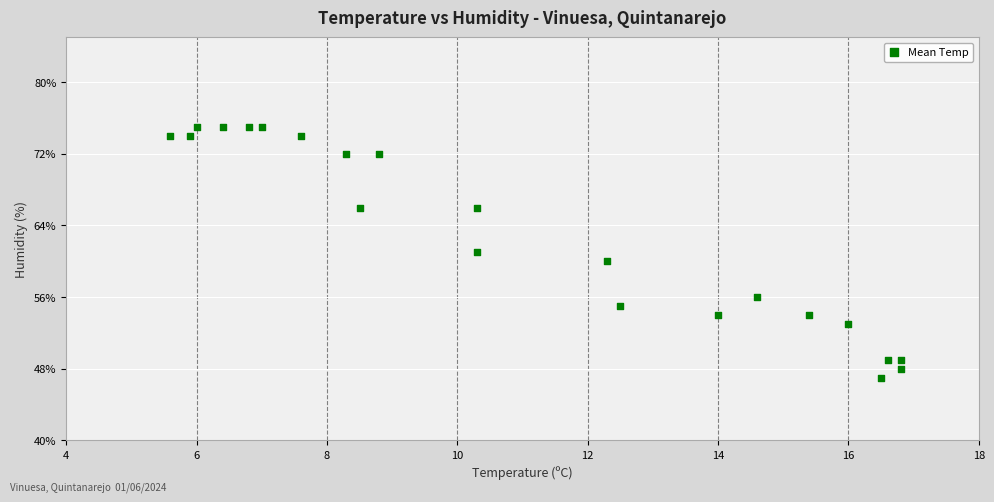

What is the range of Y values (max minus min)?

28